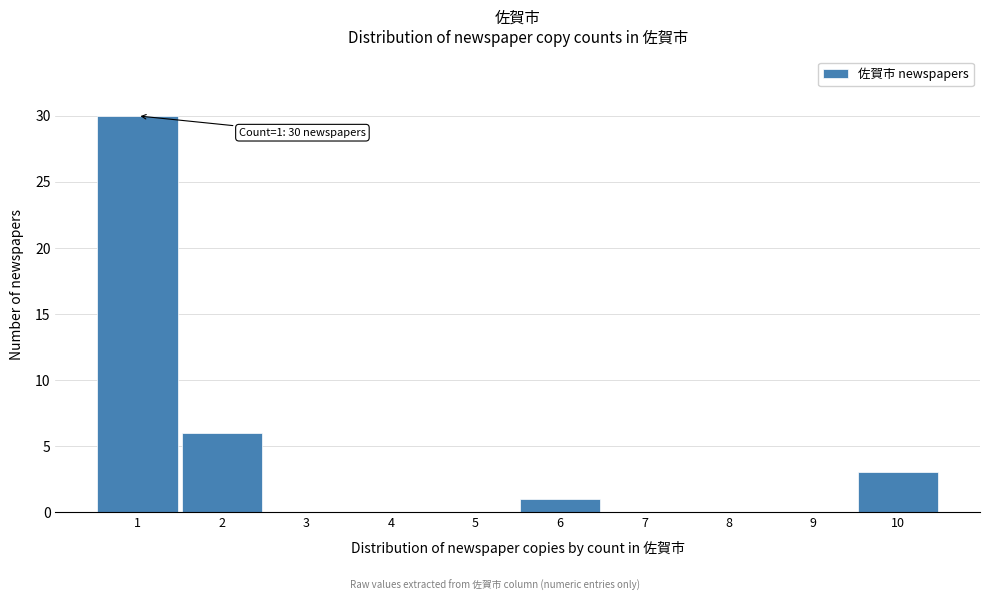

Over which range of the x-axis is the bar tallest?

0.5 to 1.5